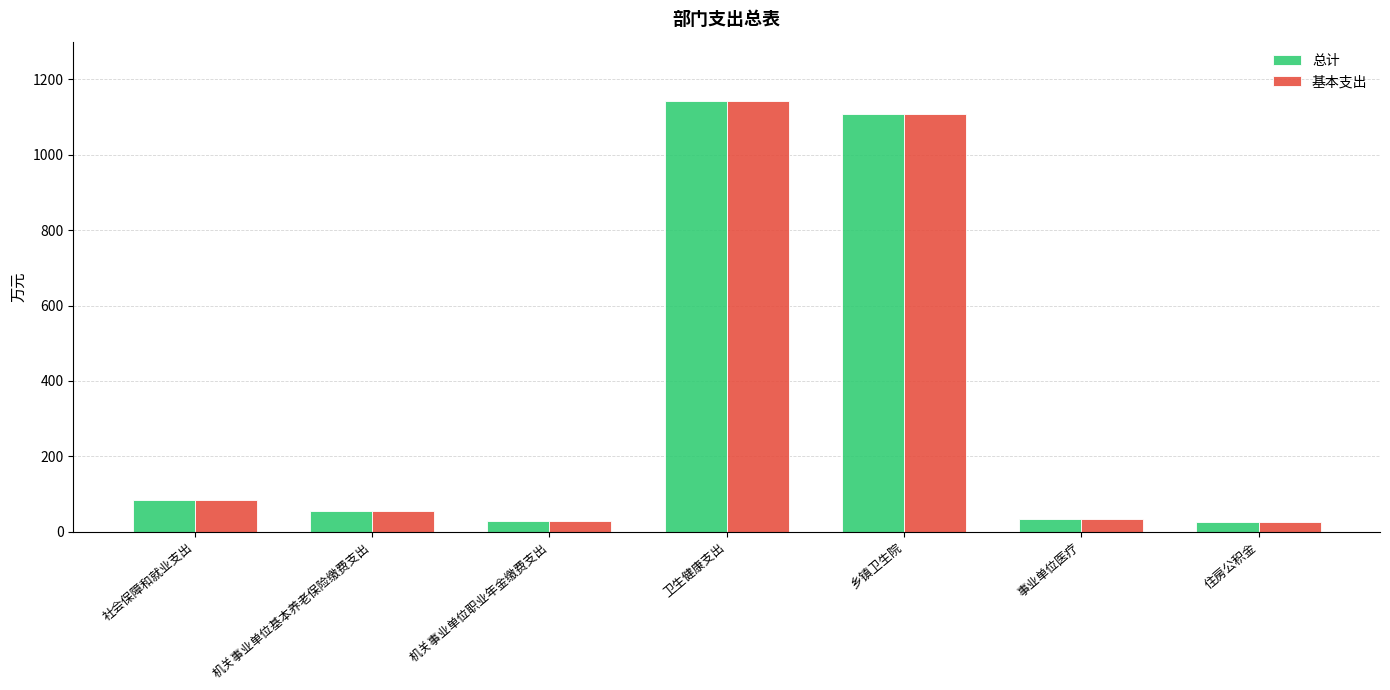

Where does the 基本支出 series first go above 55?

社会保障和就业支出